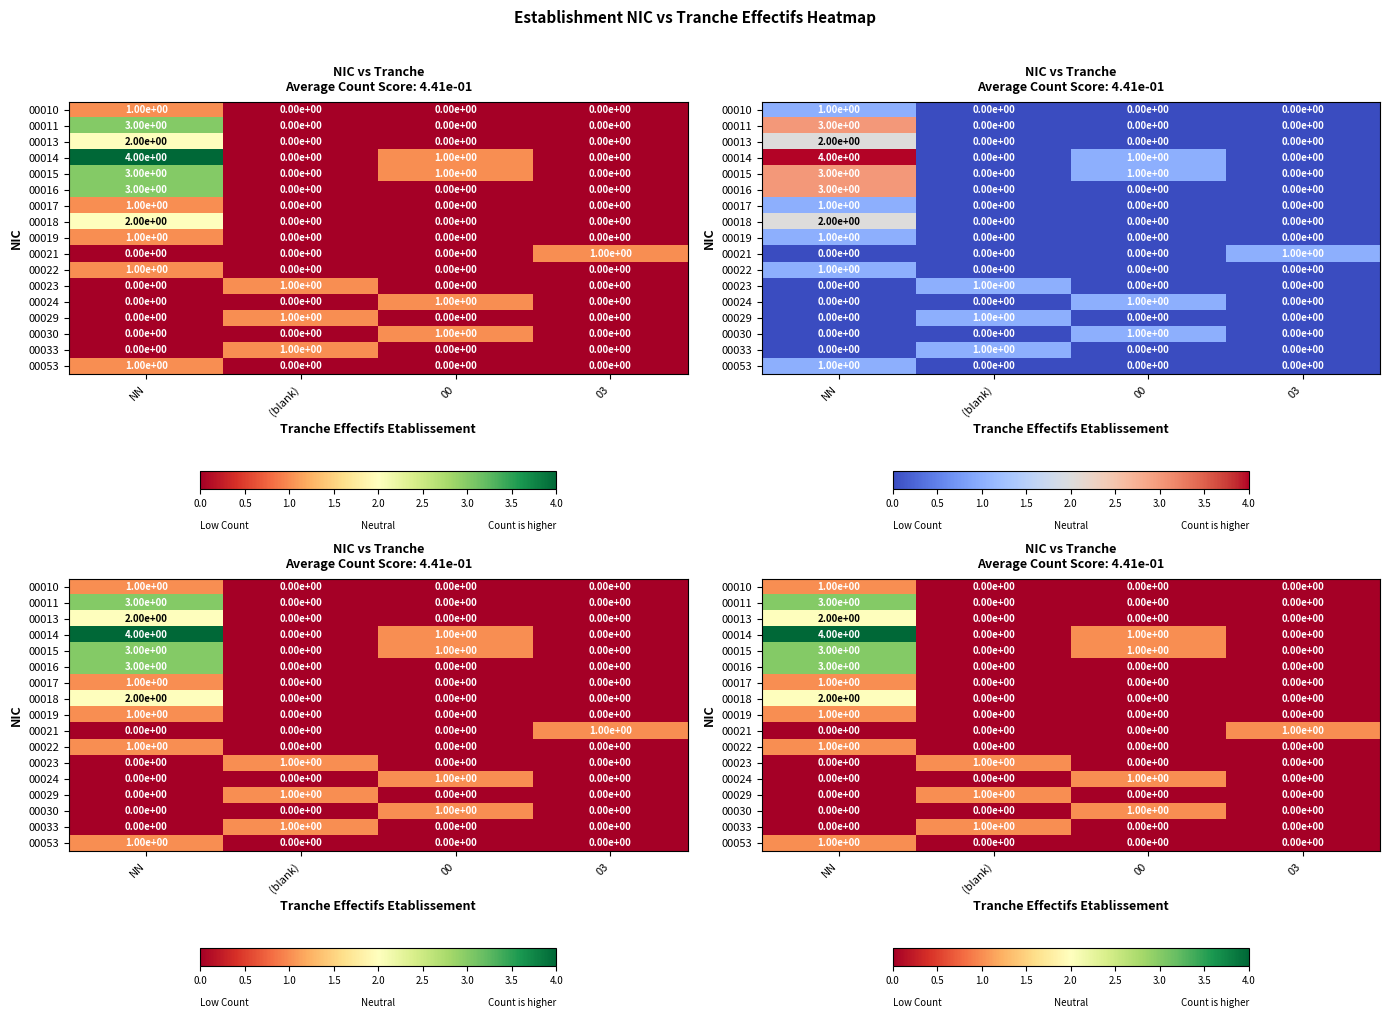

How many categories are shown in the chart?

4